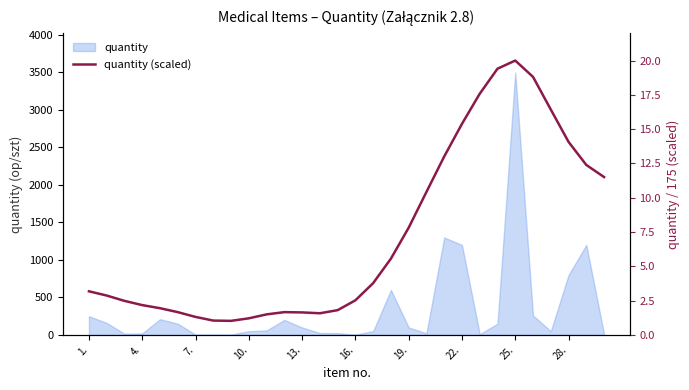

What position from the right is 20?

10